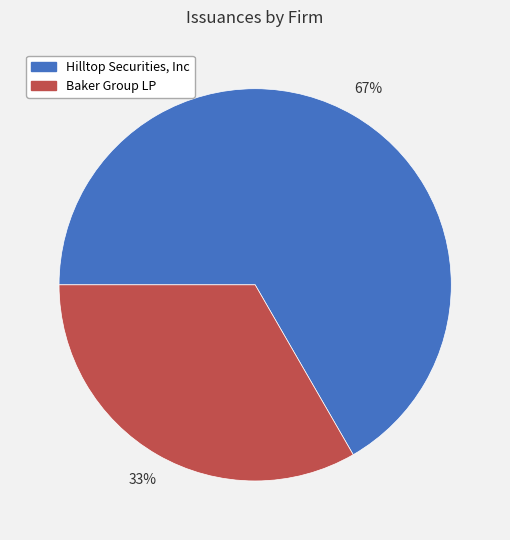

Is Hilltop Securities, Inc the majority of the pie?

Yes